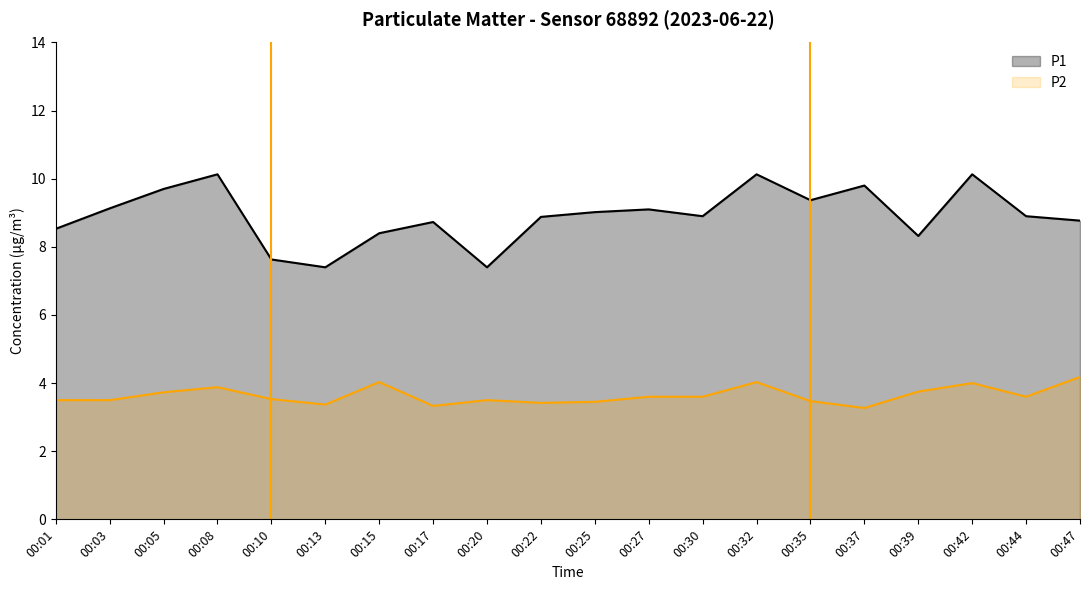

What is the difference between the maximum and second lowest values in the P2 series?

0.8